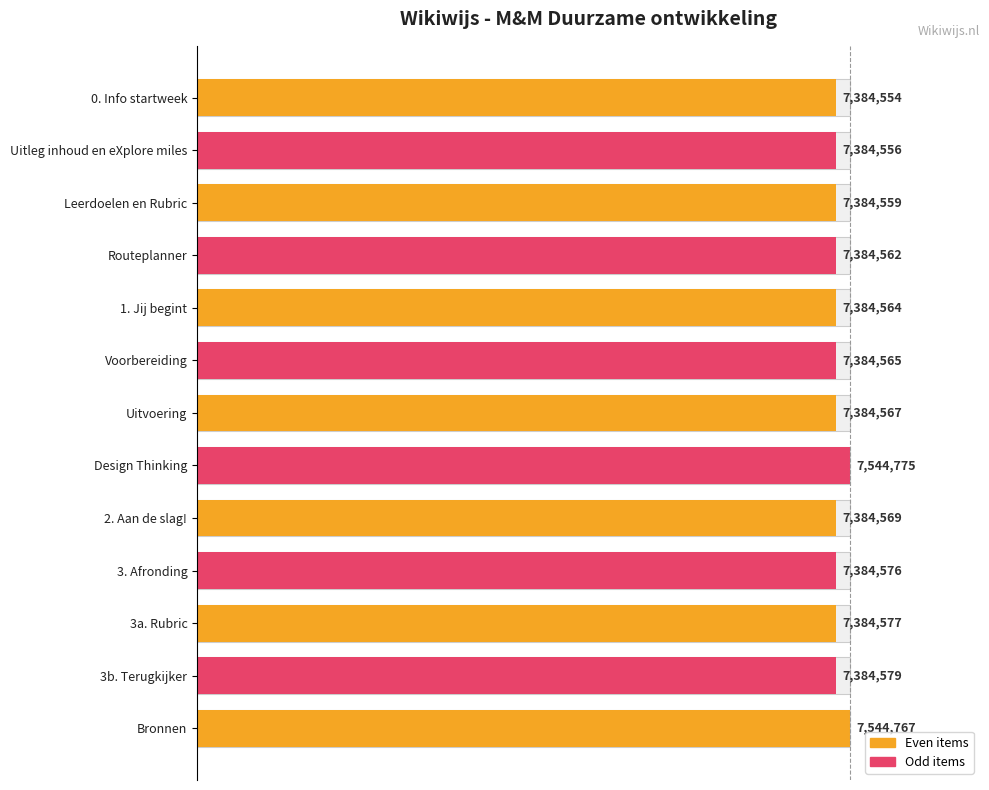

Reading left to right, extract all data points from this chart.

97.9	97.9	97.9	97.9	97.9	97.9	97.9	100.0	97.9	97.9	97.9	97.9	100.0